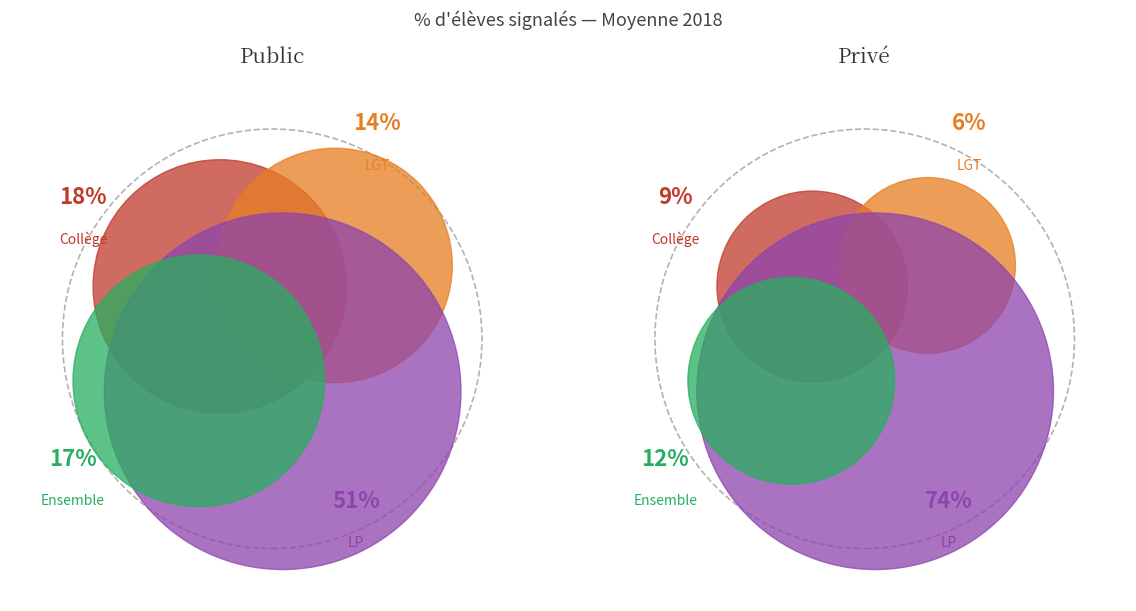

How many slices are in this pie chart?

10